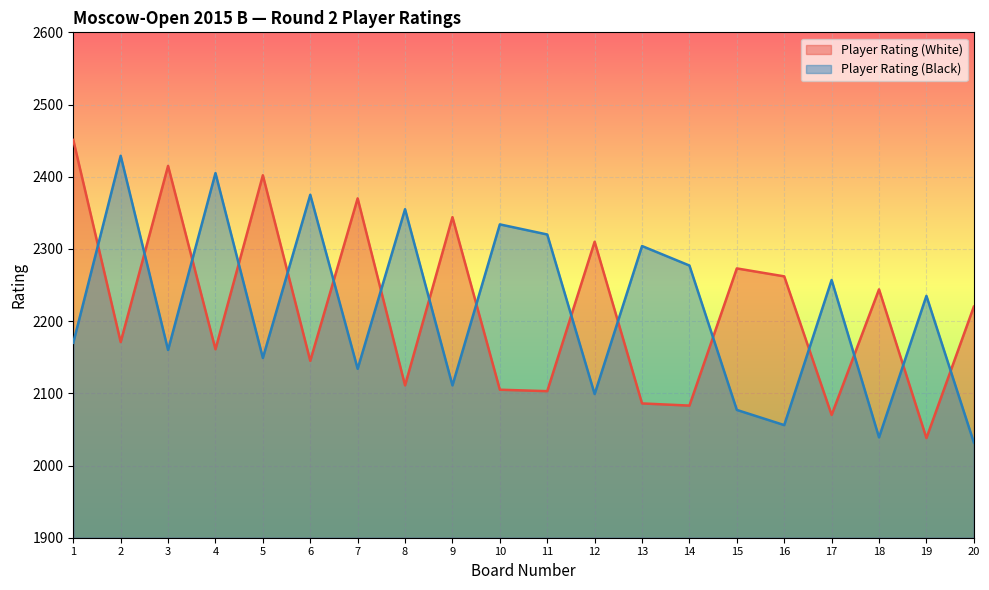

Is it true that Player Rating (Black) equals 3035 at 14?

False